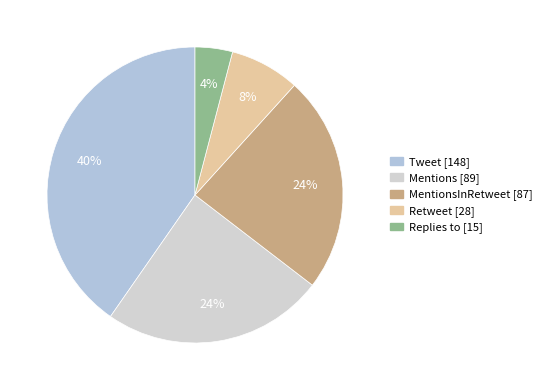

How many slices are in this pie chart?

5